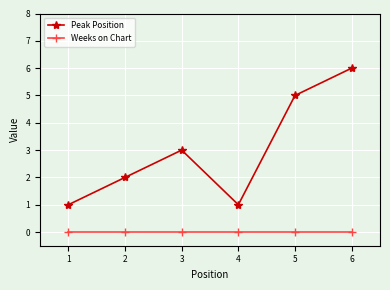

At 2, list the series in order from largest to smallest.

Peak Position, Weeks on Chart